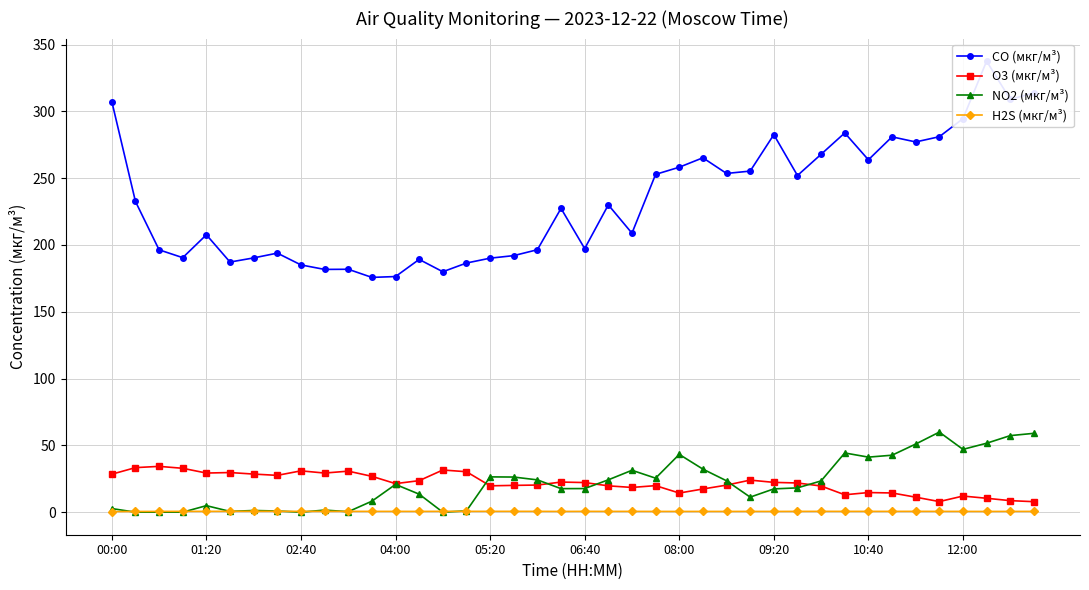

The value of H2S (мкг/м³) at 39 is 0.2. True or false?

False